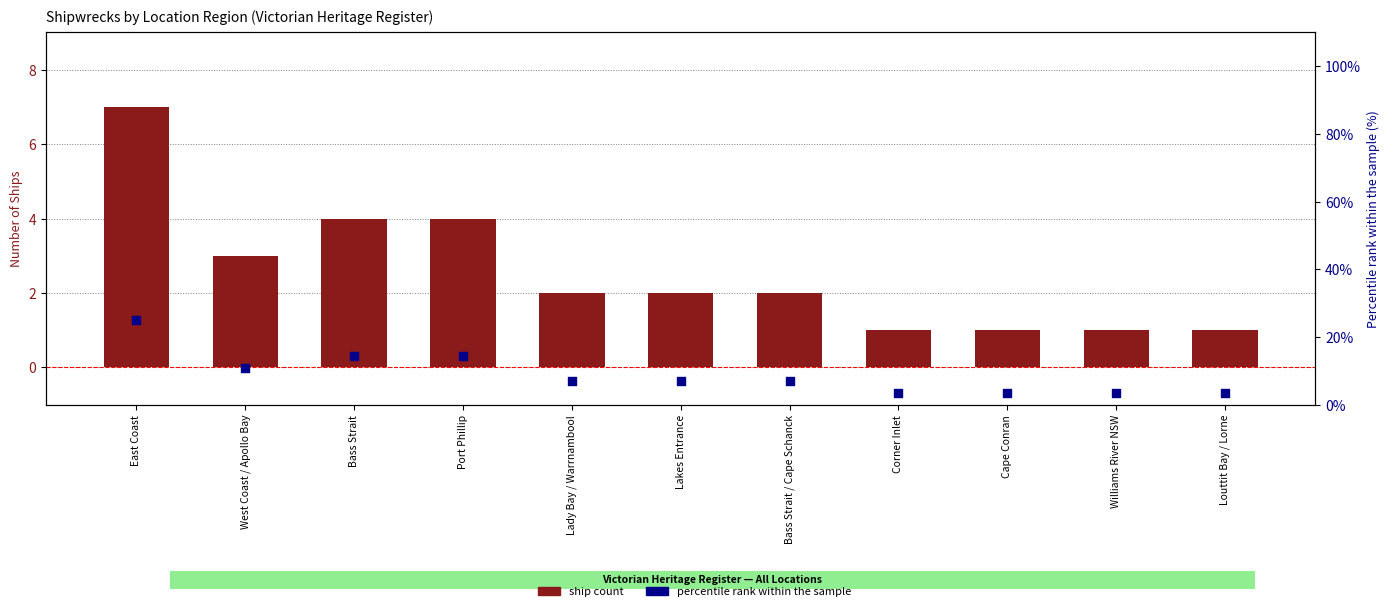

Which series reaches the minimum Y coordinate?

Ship count